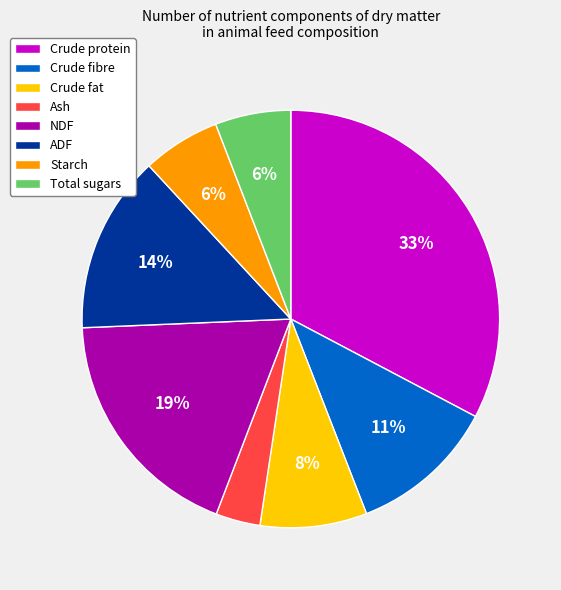

The Starch slice represents 6% of the pie. True or false?

True